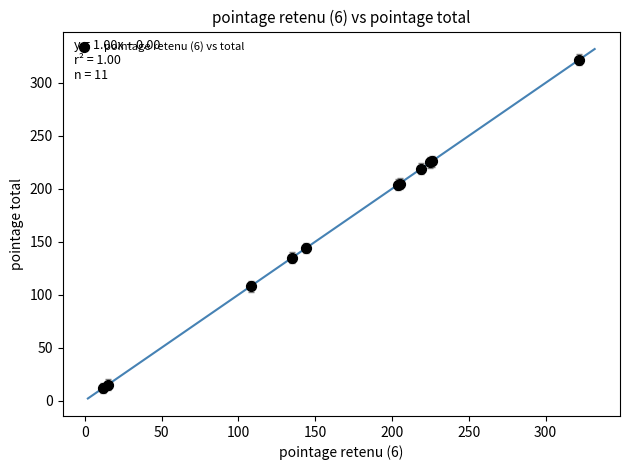

What Y value in the scatter plot is closest to 167?

144